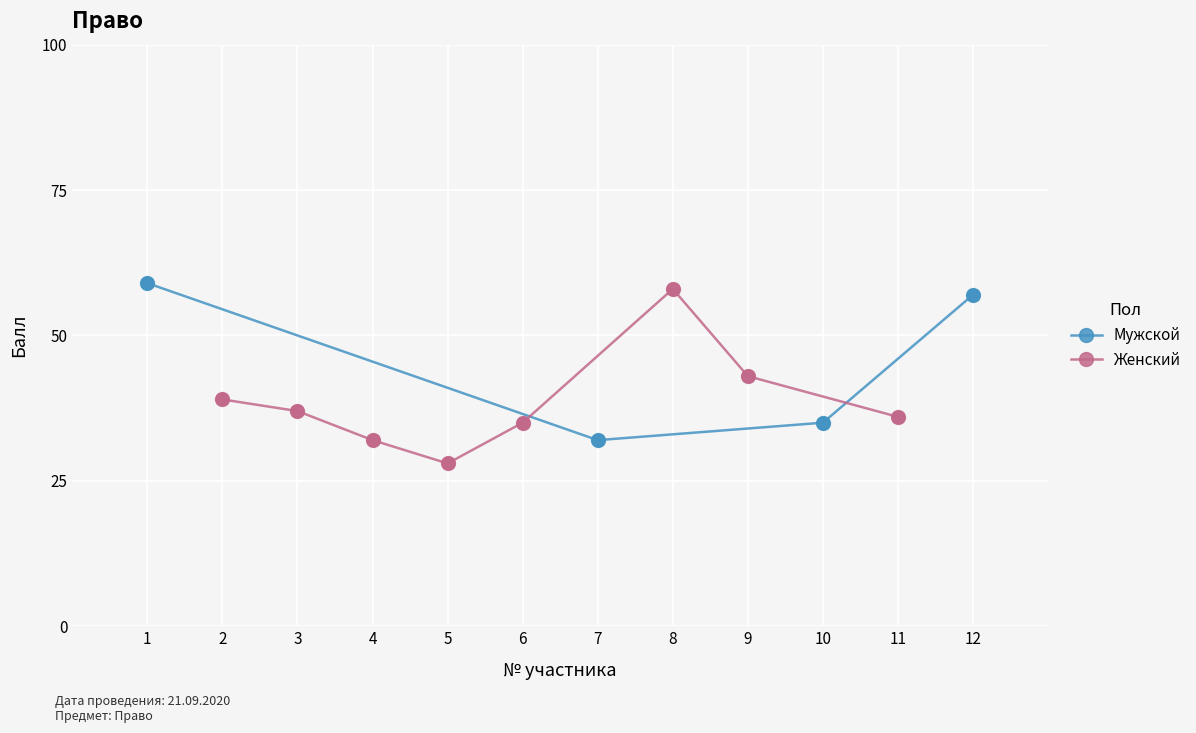

Approximately how many times larger is the value at 10 compared to 9?

0.8